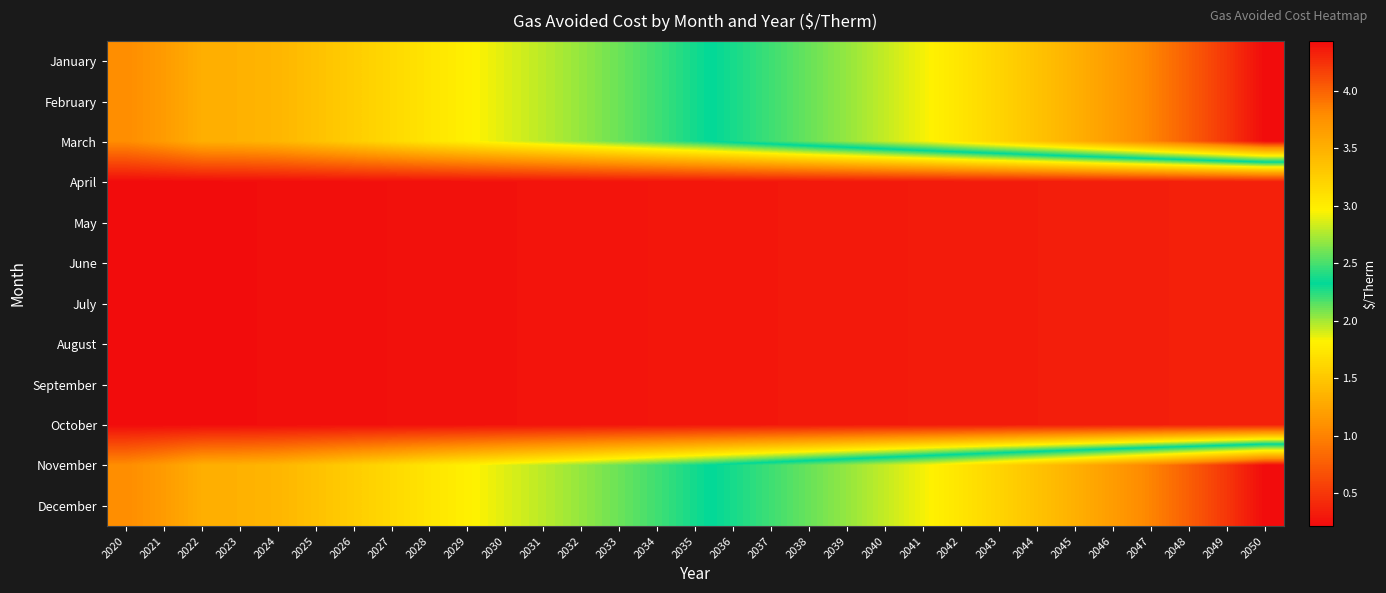

What is the difference between the highest and lowest values at 2028?

1.5